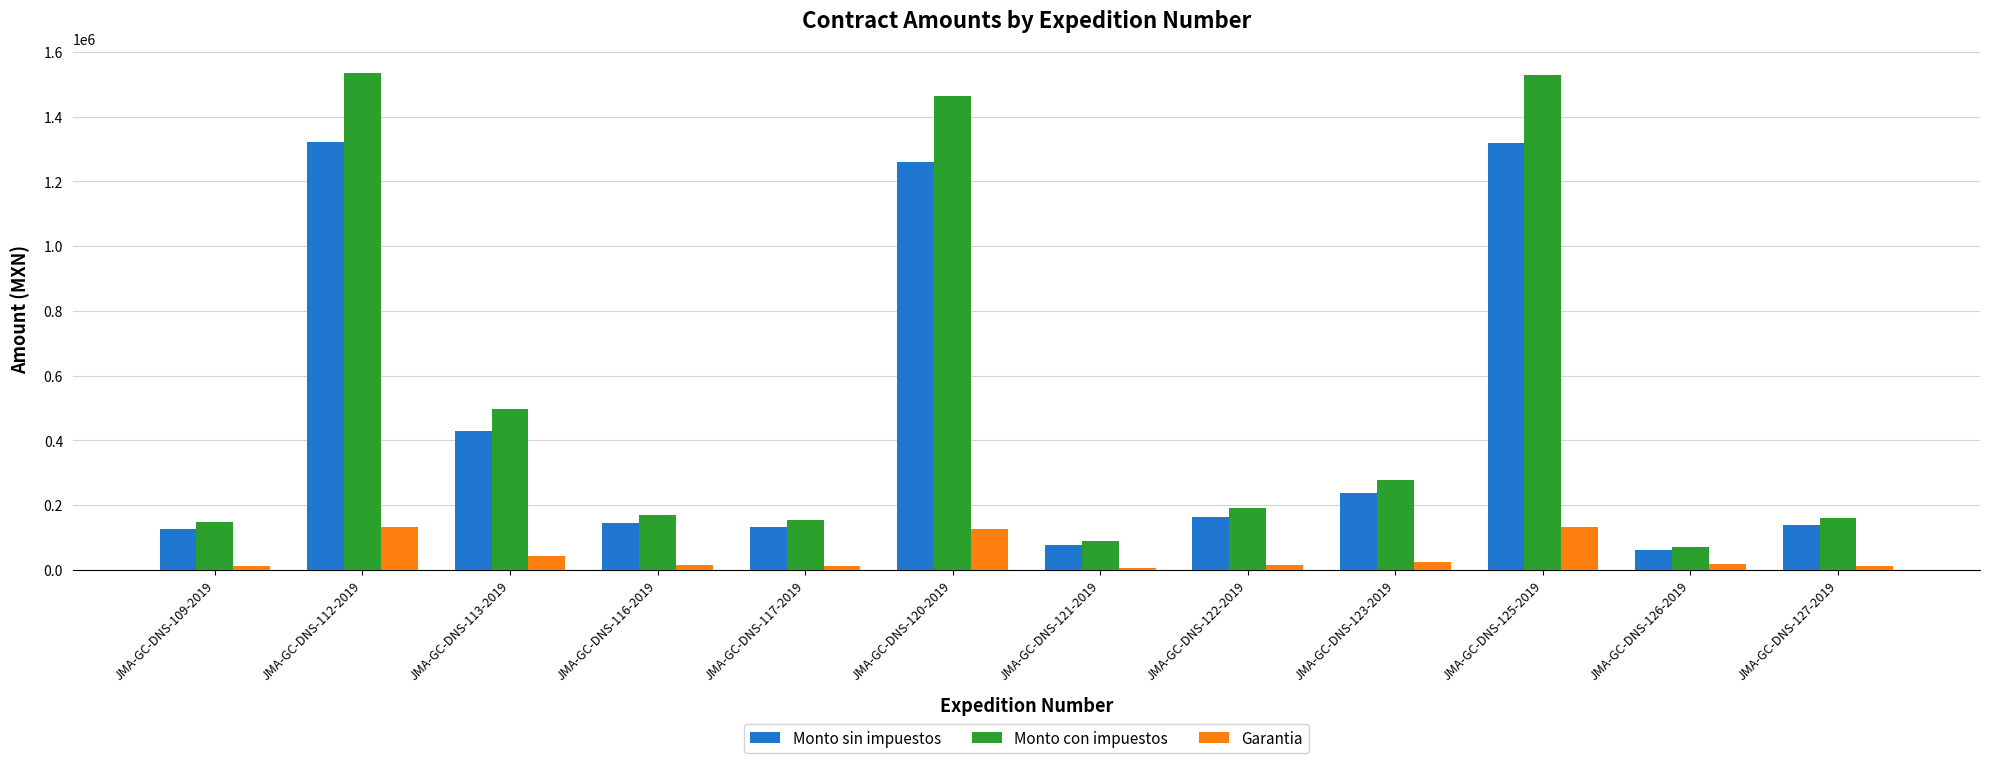

How many data points in Monto con impuestos are less than 190321?

6